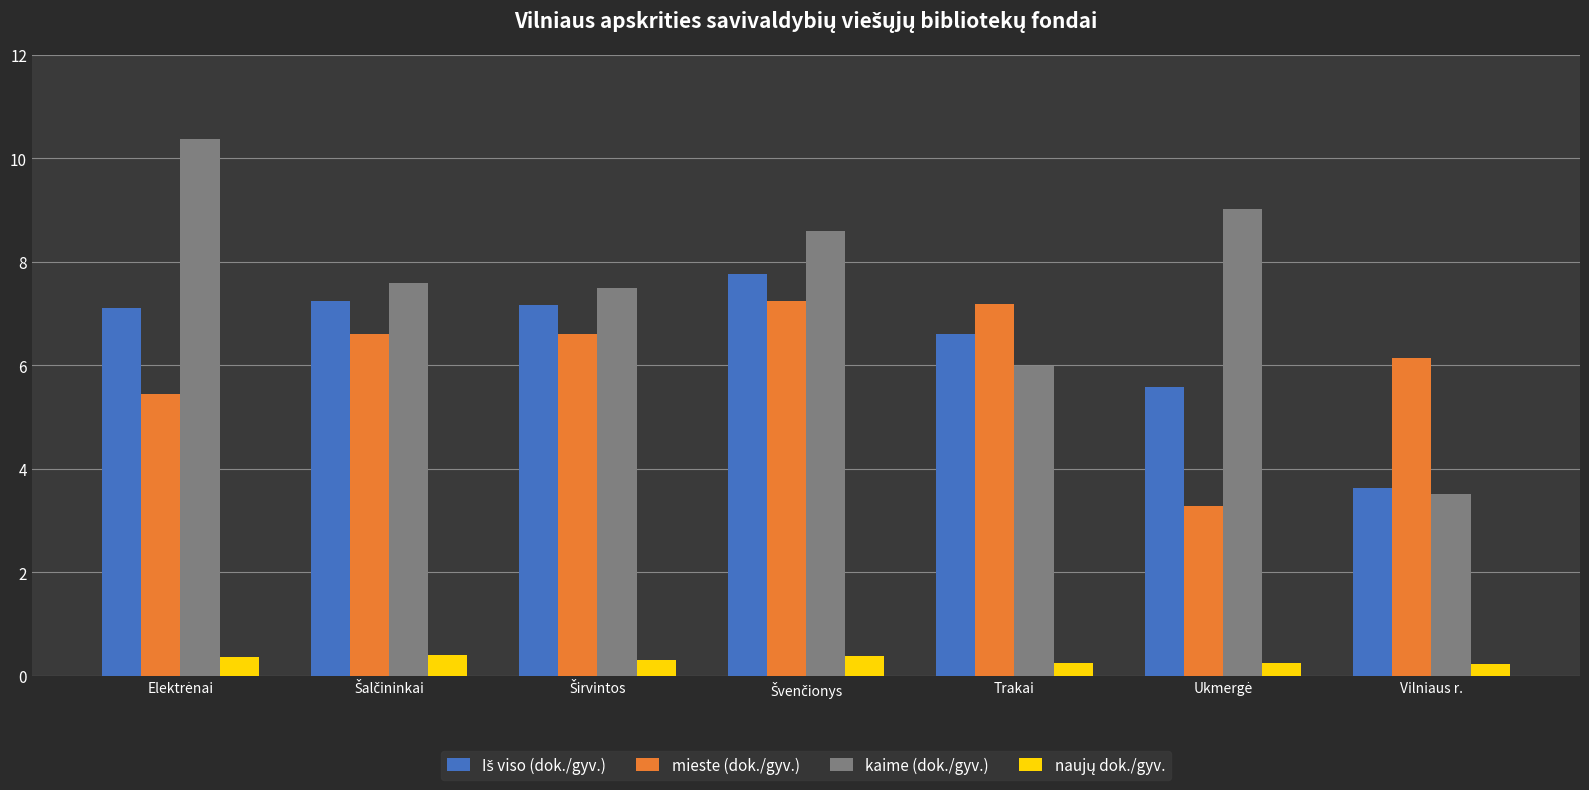

What is the maximum value for kaime (dok./gyv.)?

10.4